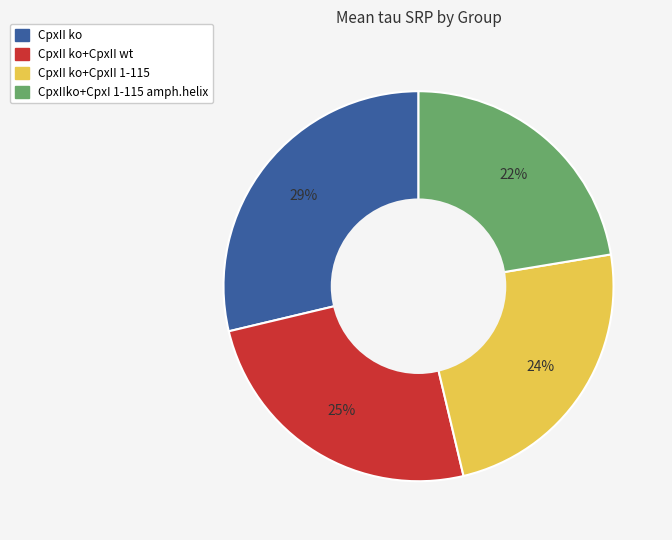

Is there any slice that represents more than half of the pie?

No